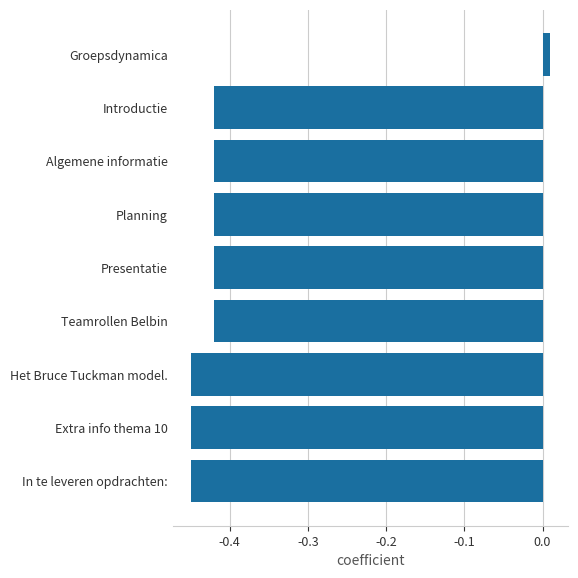

Where is the data nearest to the value 0?

Groepsdynamica